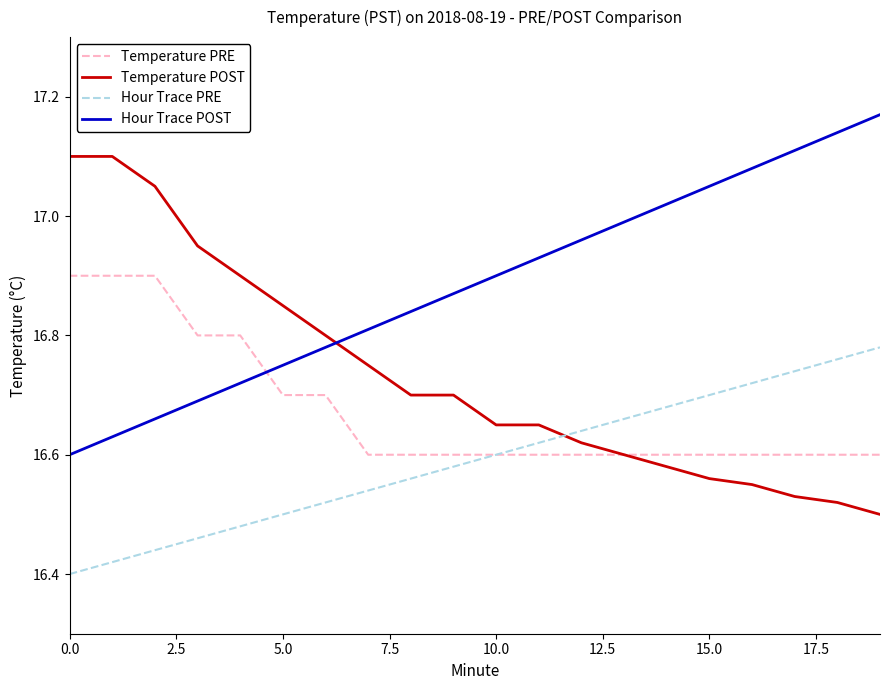

Which series ends up on top after the final intersection of Temperature POST and Hour Trace POST?

Hour Trace POST